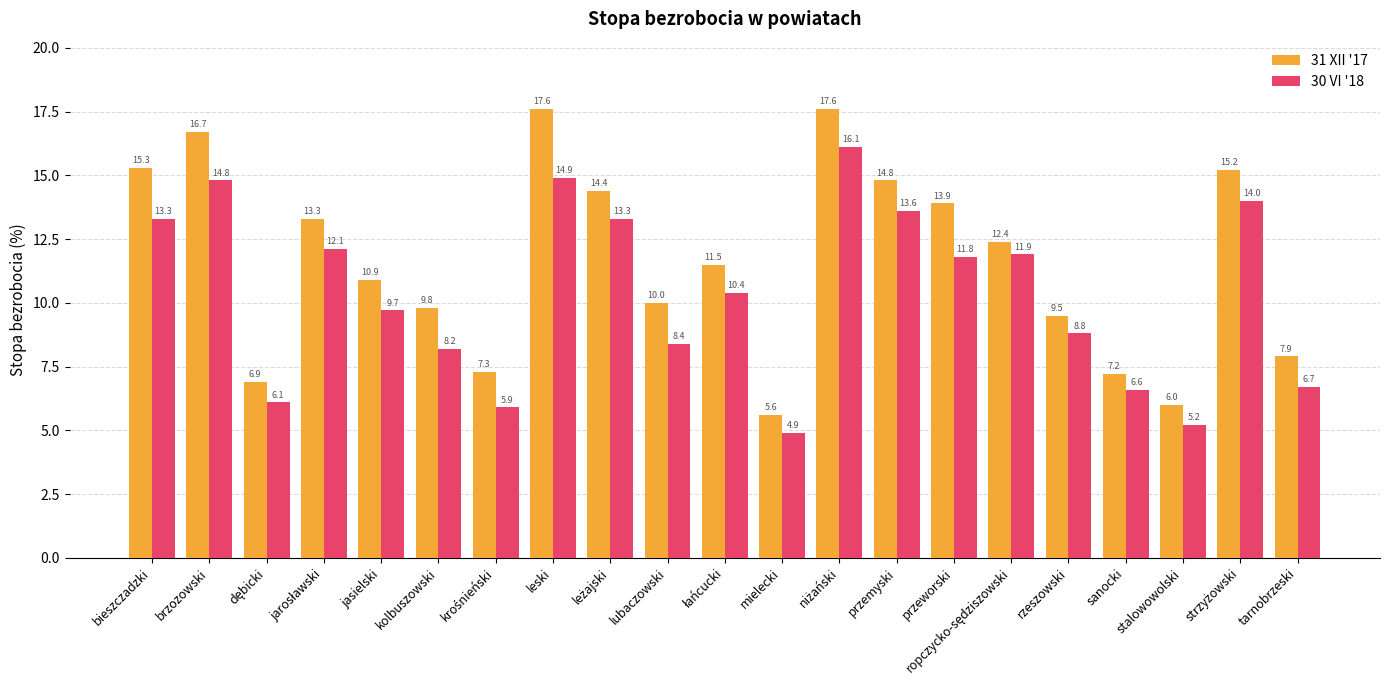

What is the greatest value displayed?

17.6